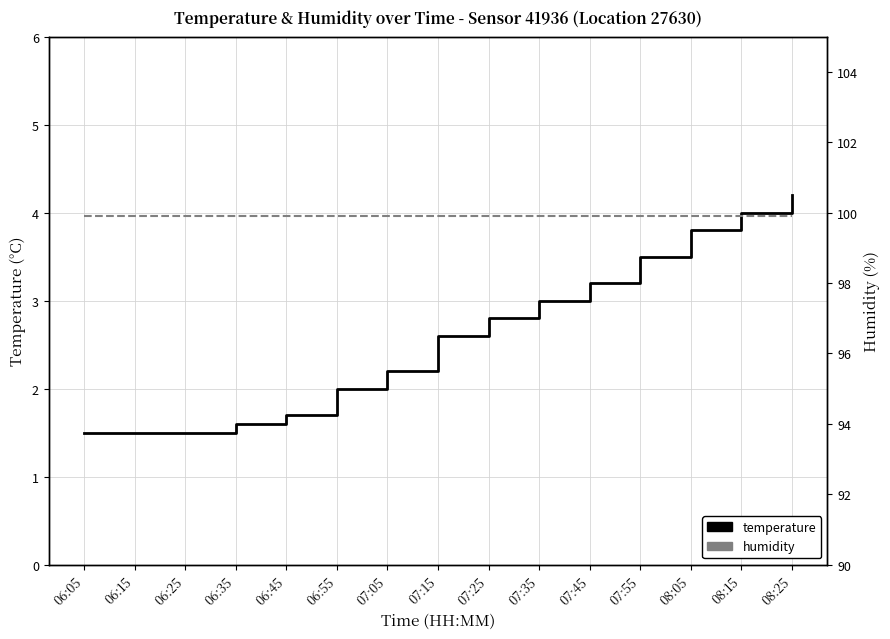

Is this an area chart (filled region under the line)?

No